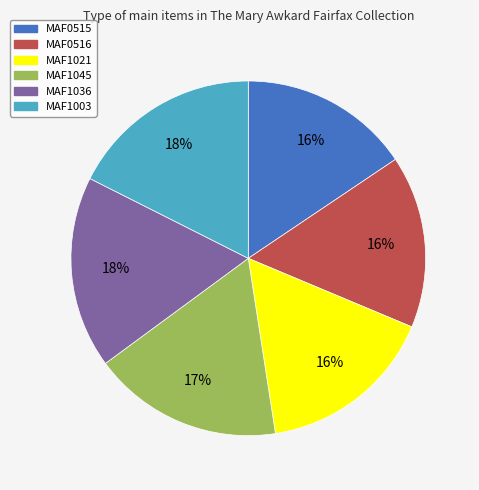

Is MAF0515 the majority of the pie?

No